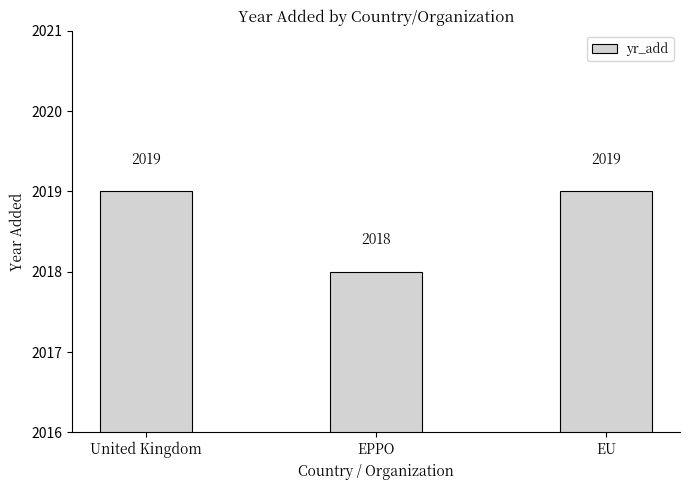

What is the label of the 3rd bar from the left?

EU